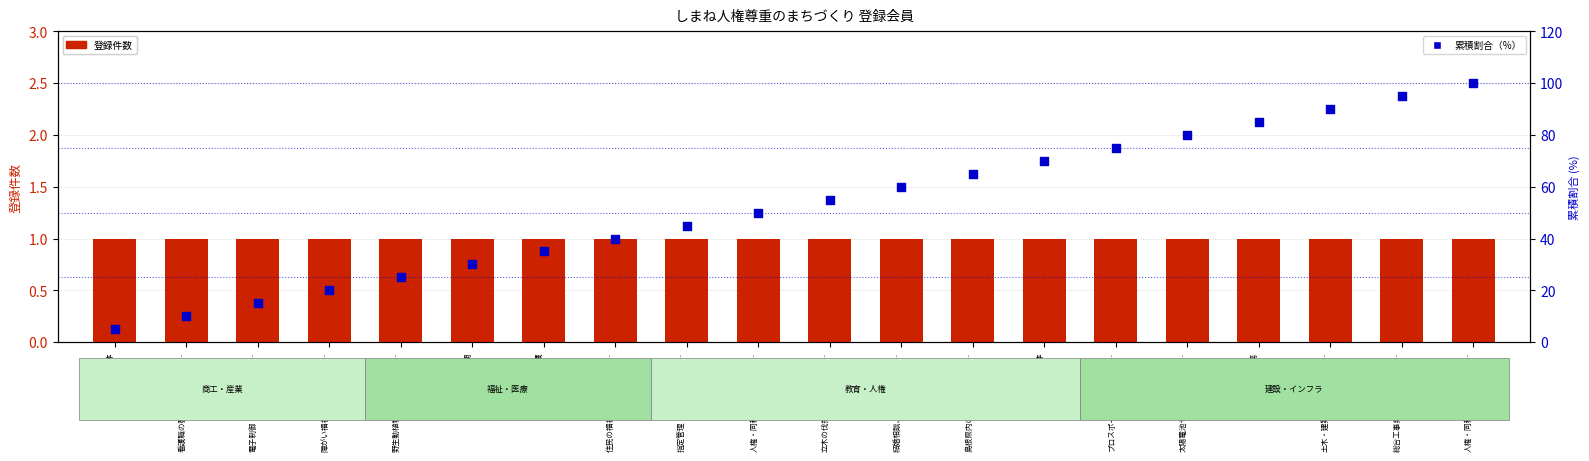

What is the total value across all series at 障がい福祉事業、高齢者福…?

21.0